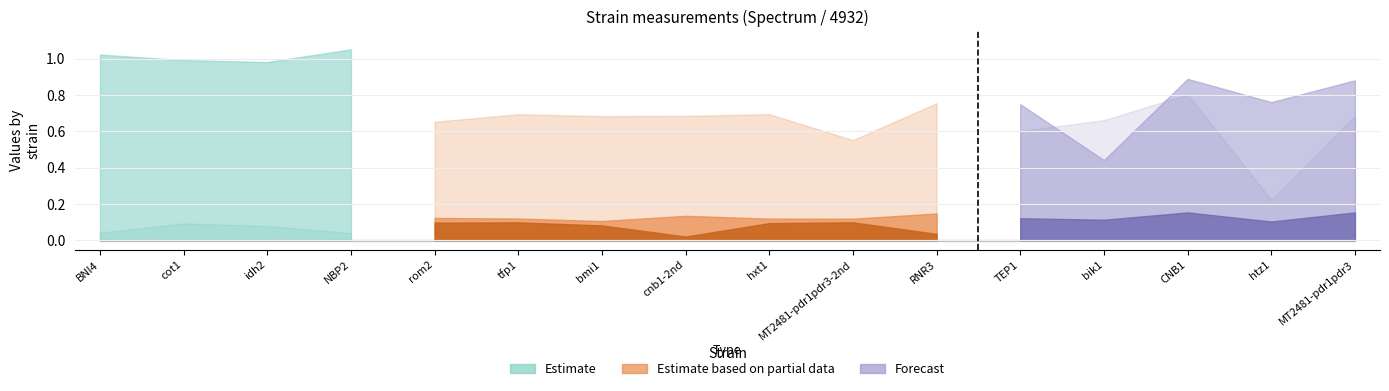

Between RNR3 and MT2481-pdr1pdr3-2nd, which is larger?

RNR3